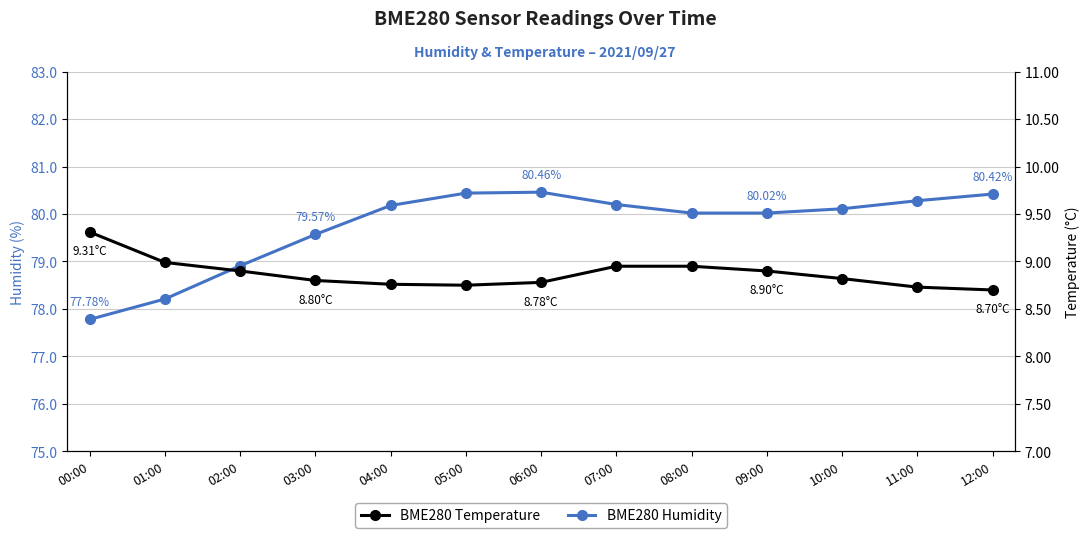

What is the difference between the second highest and minimum values in the BME280 Humidity series?

2.7